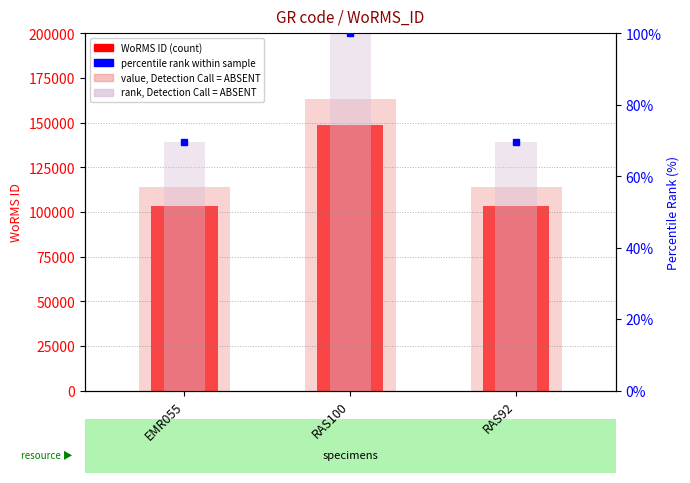

List the labels in order of value, Detection Call = ABSENT value, largest first.

RAS100, RAS92, EMR055